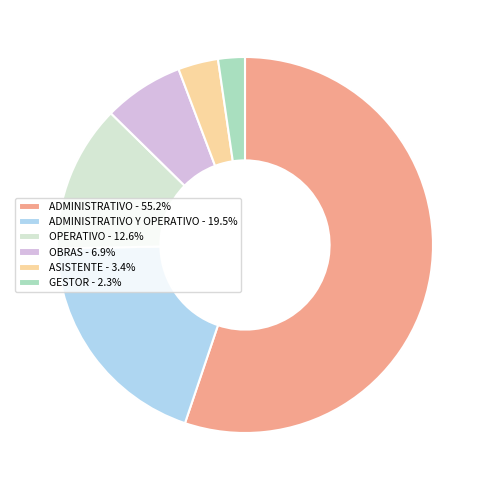

Count the number of slices in the pie.

6